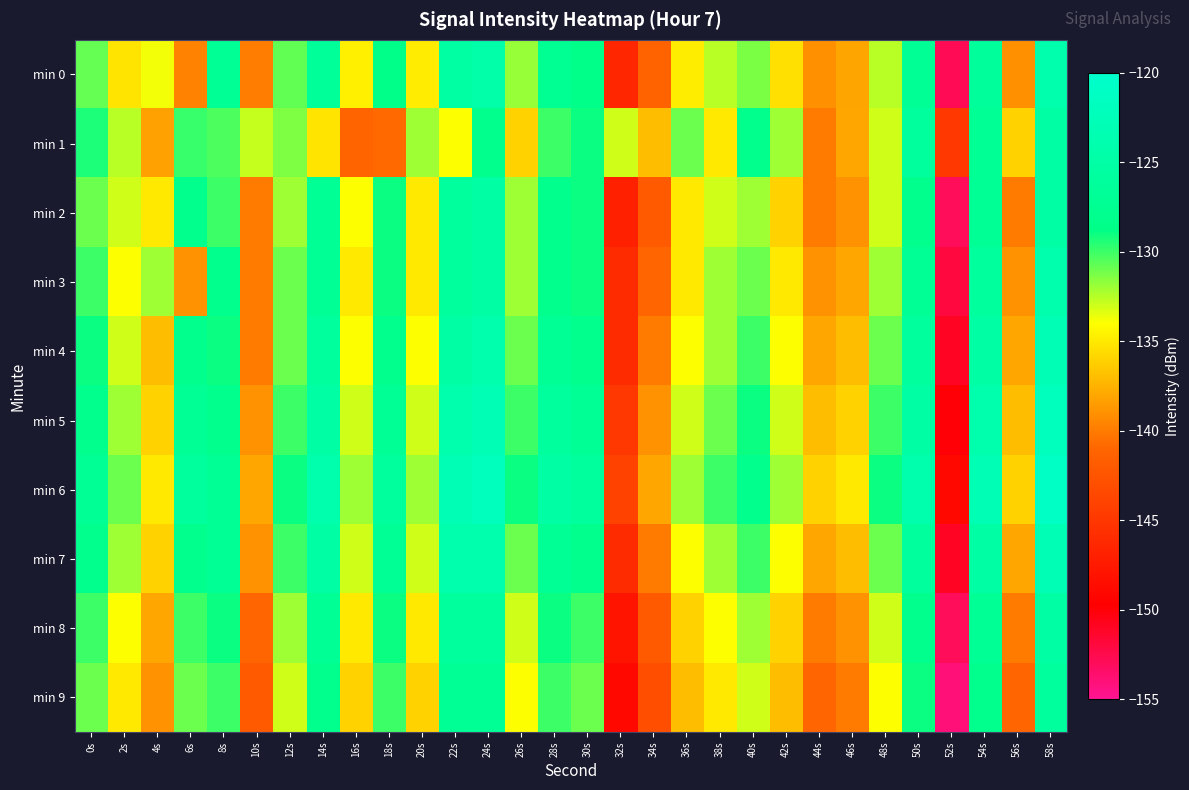

Rank the series at 30s from highest to lowest value.

min 6, min 5, min 4, min 7, min 0, min 1, min 2, min 3, min 8, min 9